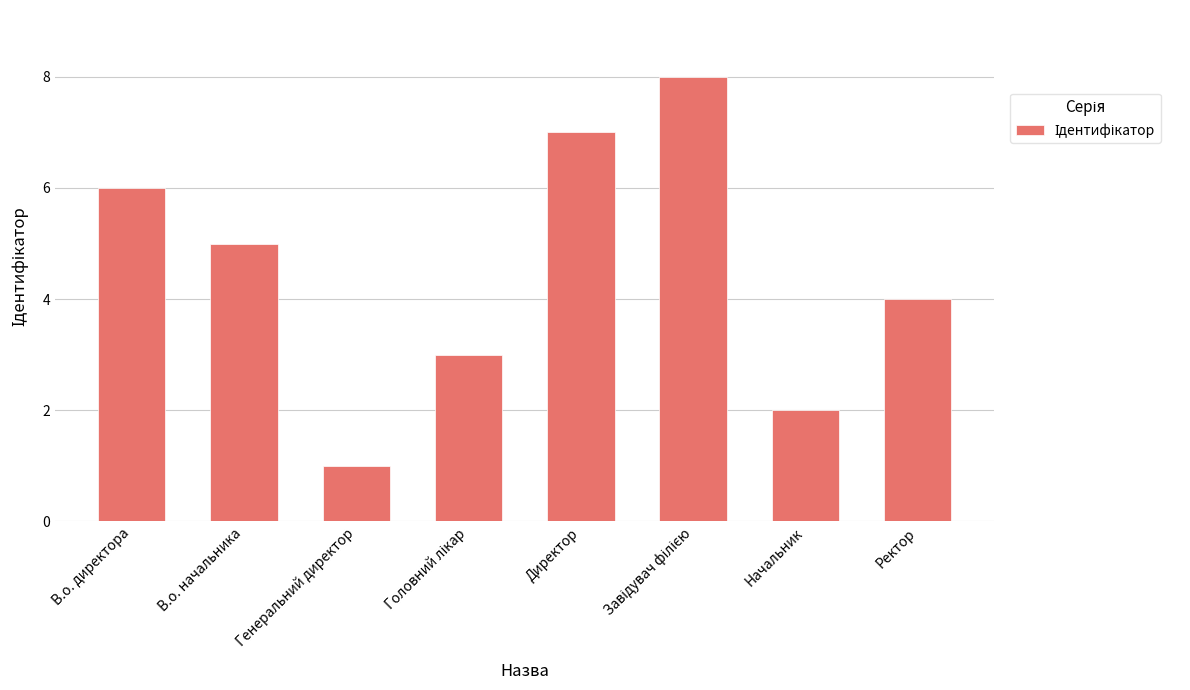

What is the value of the 2nd bar from the left?

5